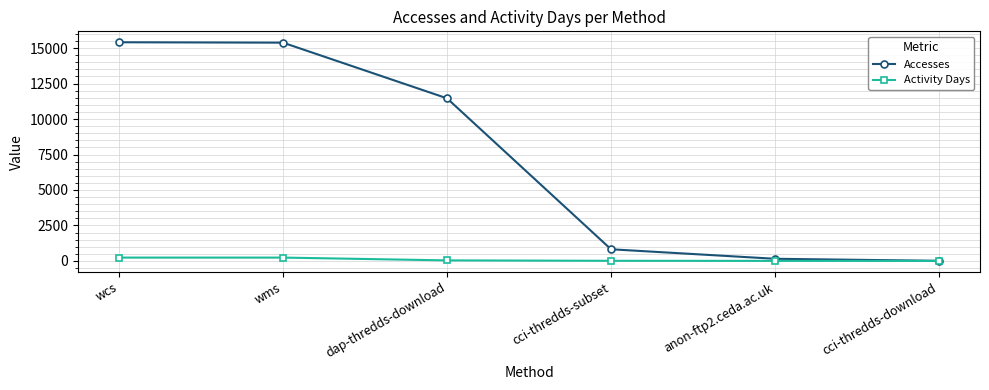

What is the greatest value displayed?

15413